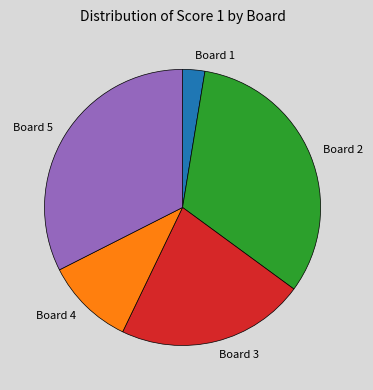

Is it true that Board 4 is 3% of the pie?

False